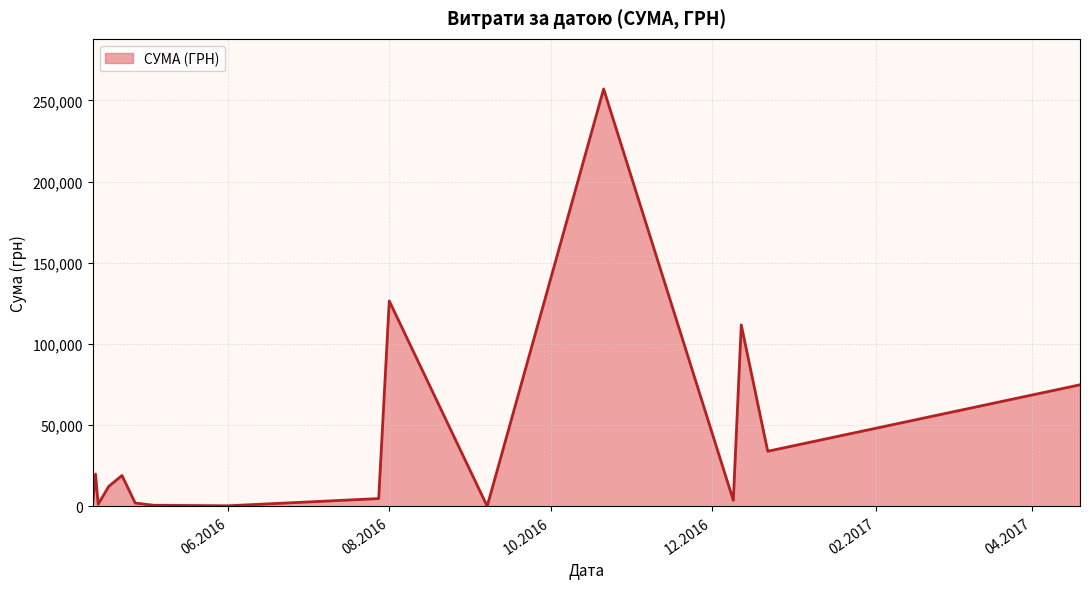

What is the maximum value shown in the chart?

257087.8